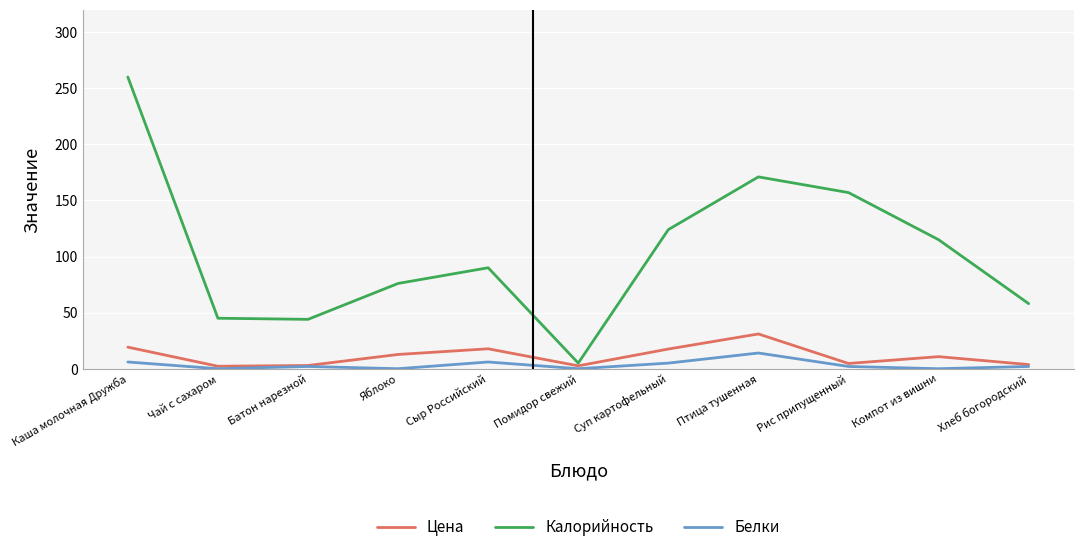

At which category is the sum across all series the highest?

Каша молочная Дружба